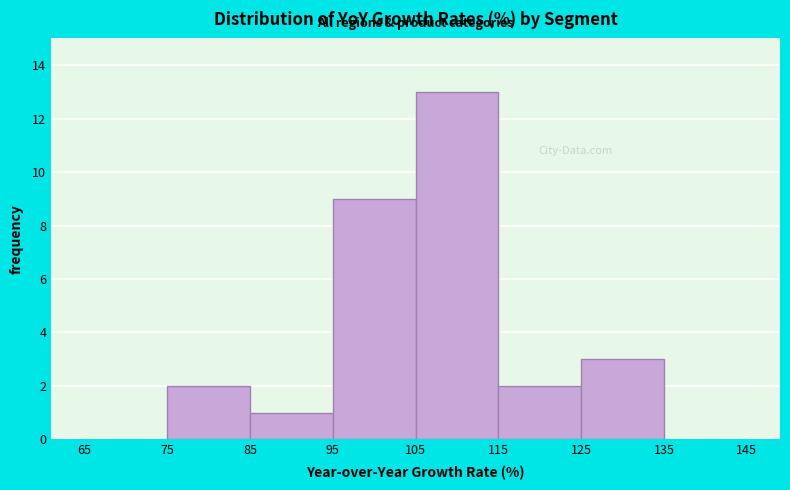

Which range on the x-axis has the tallest bar?

105 to 115